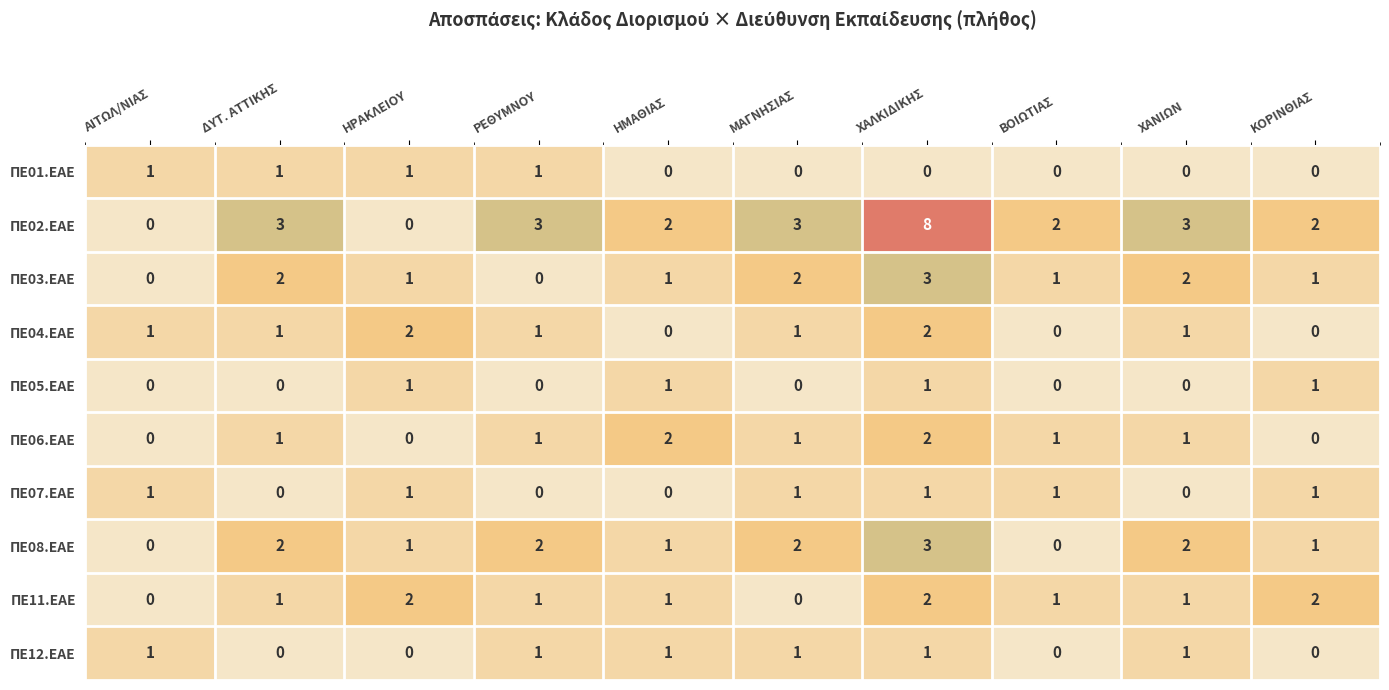

Which series has the largest range (max minus min)?

ΠΕ02.ΕΑΕ